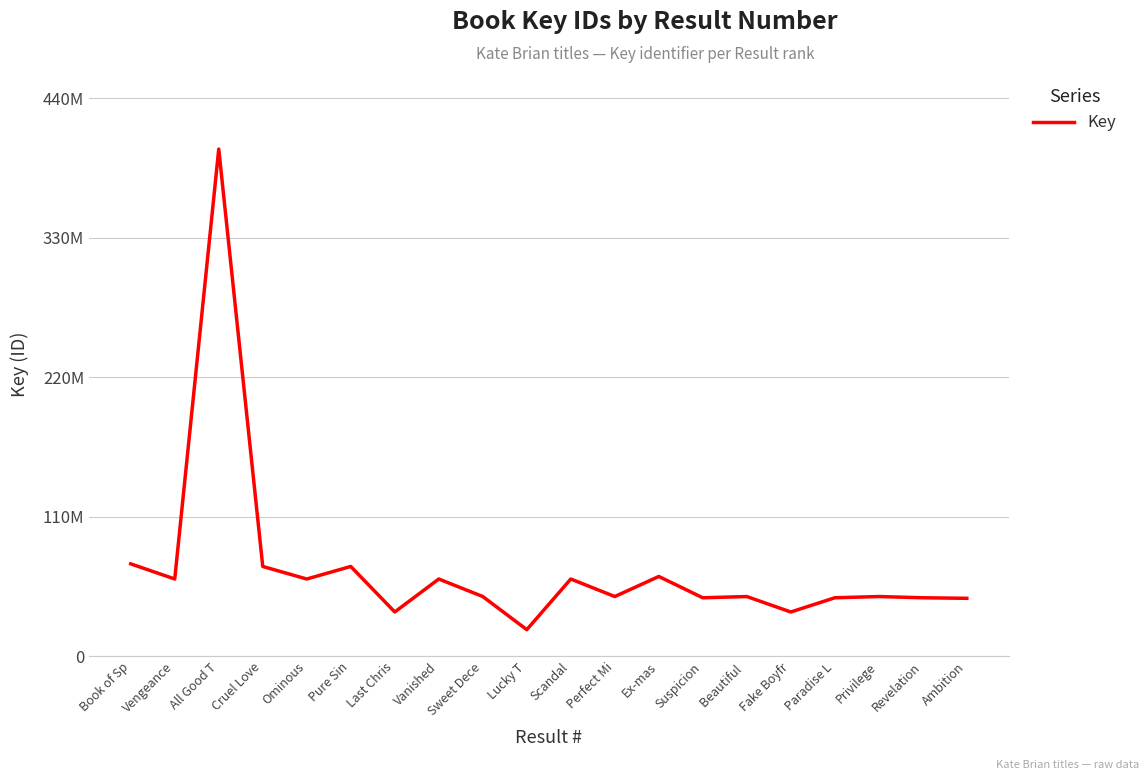

Read the value at Suspicion.

46088242